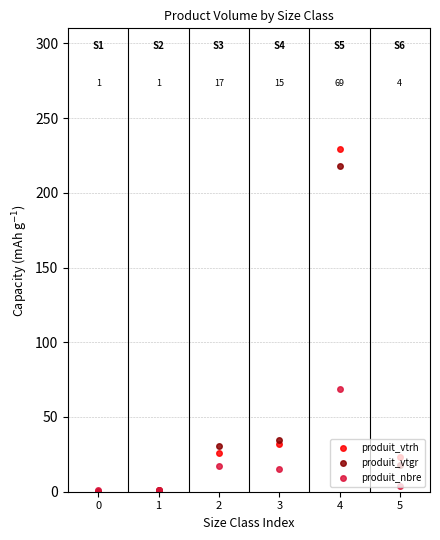

What is the maximum value for produit_vtrh?

229.0